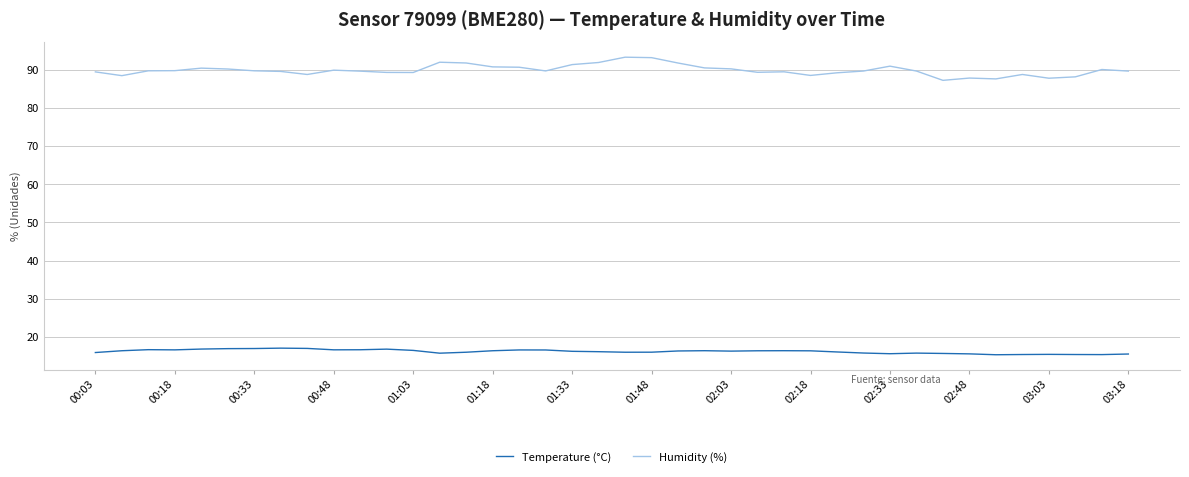

Which series has the largest range (max minus min)?

Humidity (%)